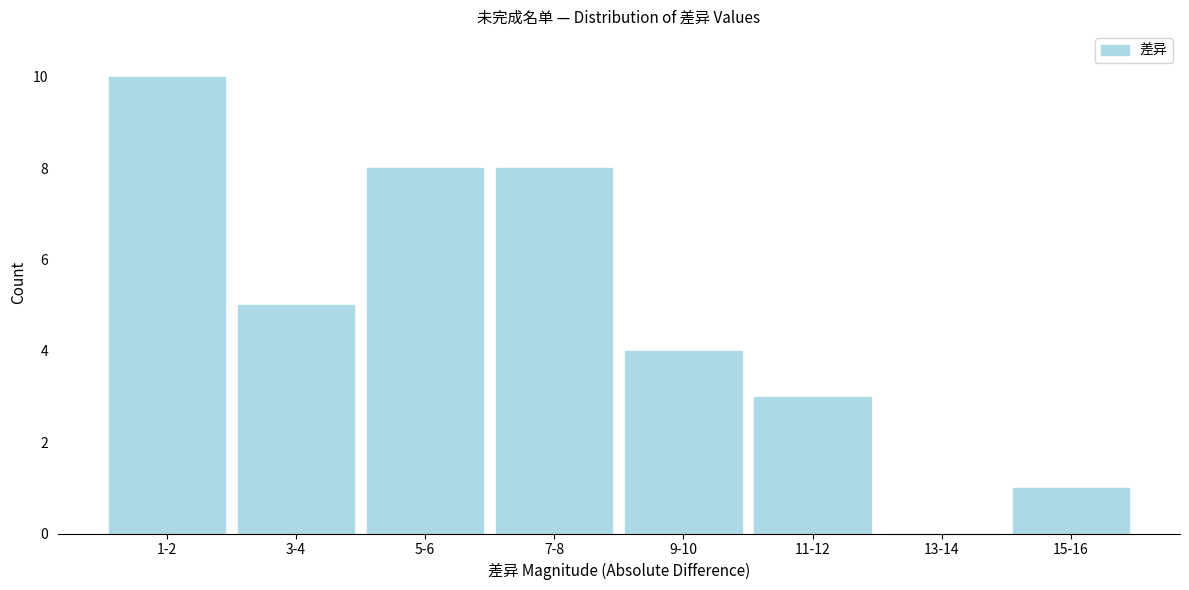

Reading left to right, transcribe all the data shown in this chart.

1-2=10	3-4=5	5-6=8	7-8=8	9-10=4	11-12=3	13-14=0	15-16=1